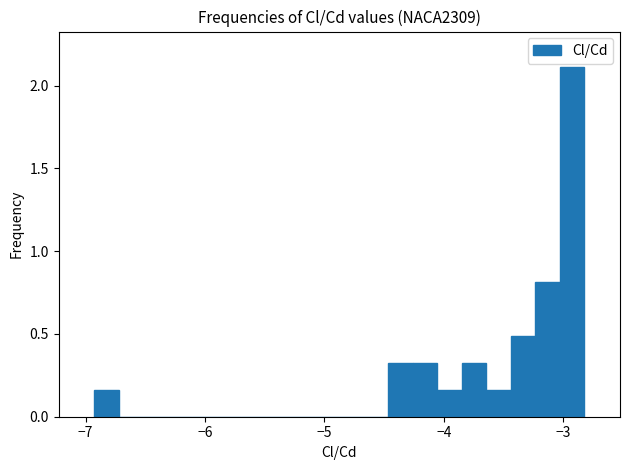

Read against the x-axis, roughly where is the centre of the tallest bar?

-2.9